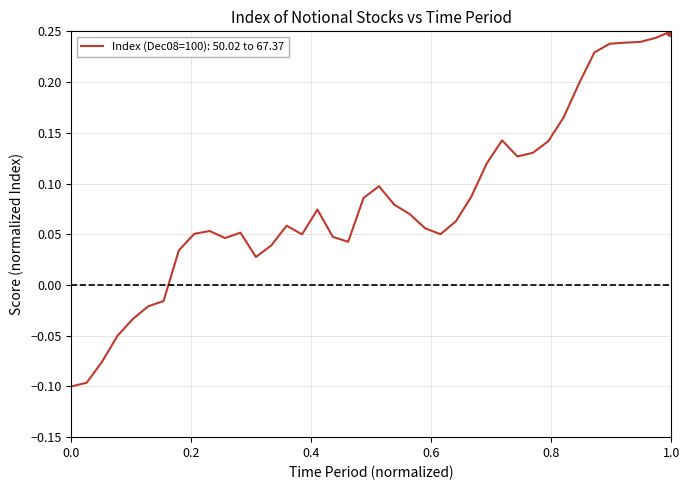

Is it true that the value at 1.0 is 0.1?

False